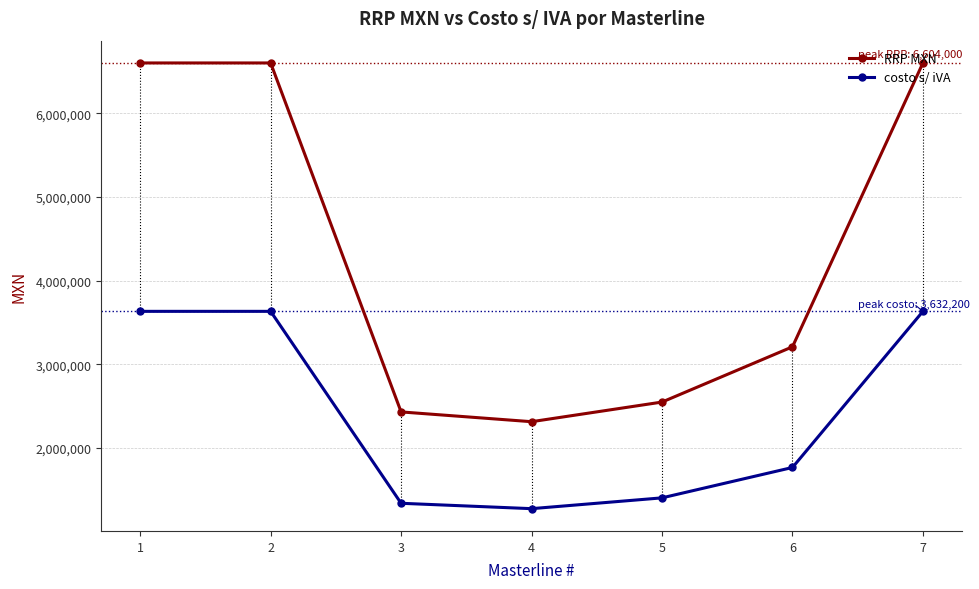

Read the costo s/ iVA value at 7.

3632200